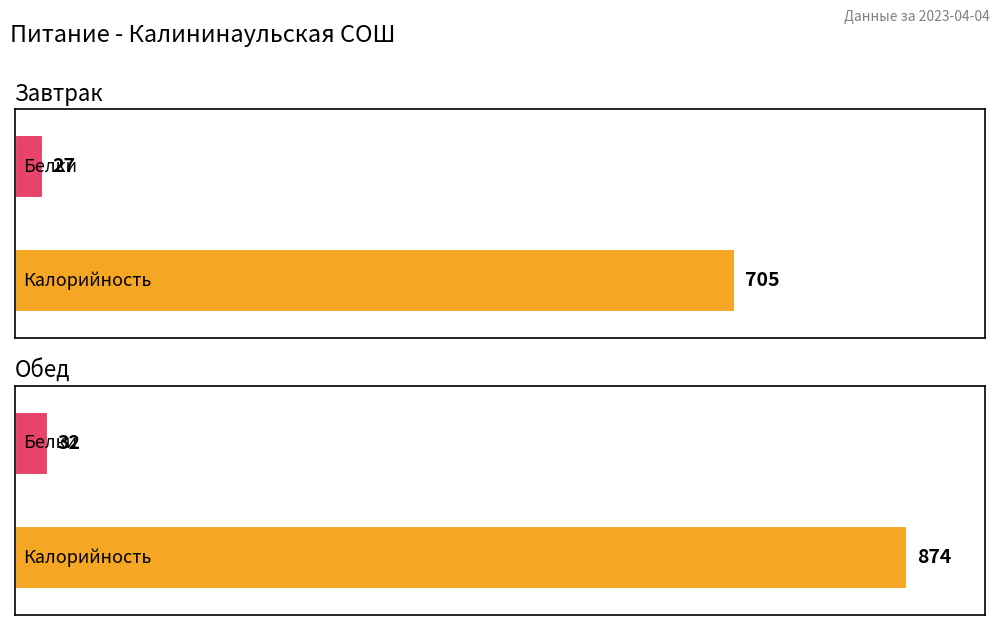

Which label corresponds to the largest value in the chart?

Обед